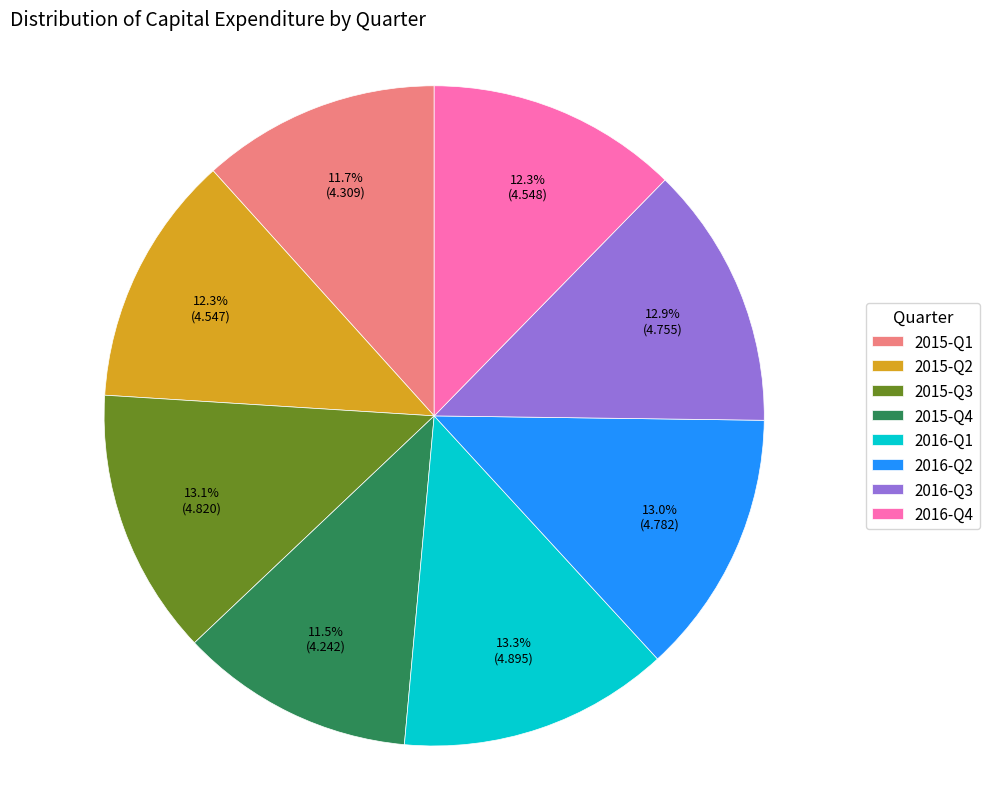

What is the ratio of the value at 2016-Q1 to the value at 2015-Q2?

1.1